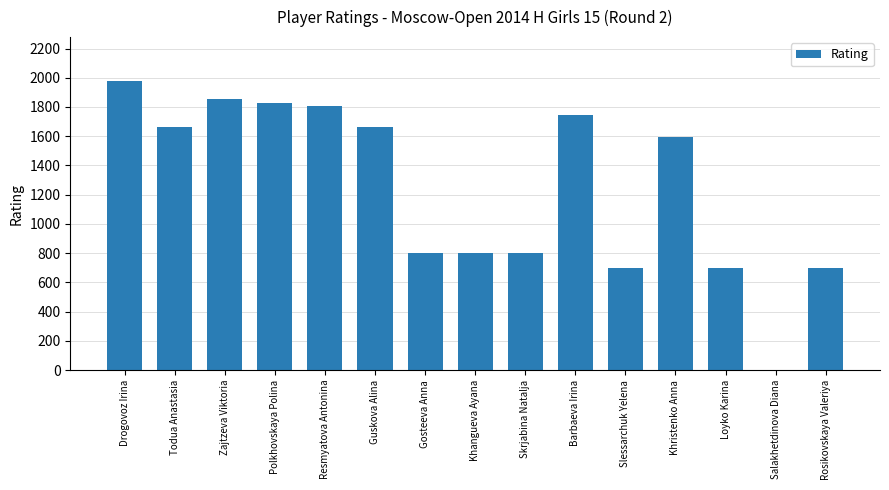

What is the average value?

1243